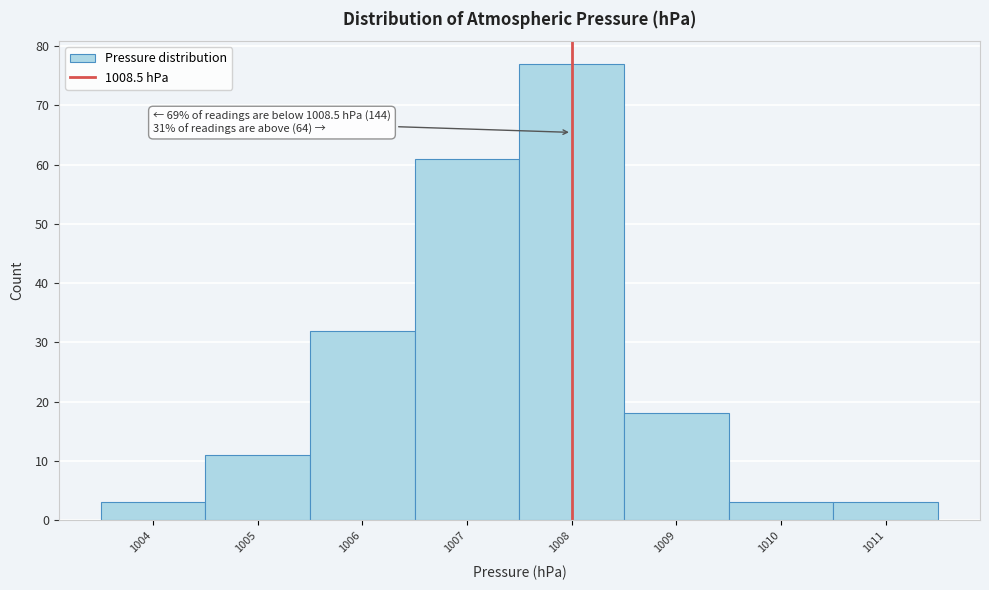

Reading left to right, transcribe all the data shown in this chart.

3	11	32	61	77	18	3	3